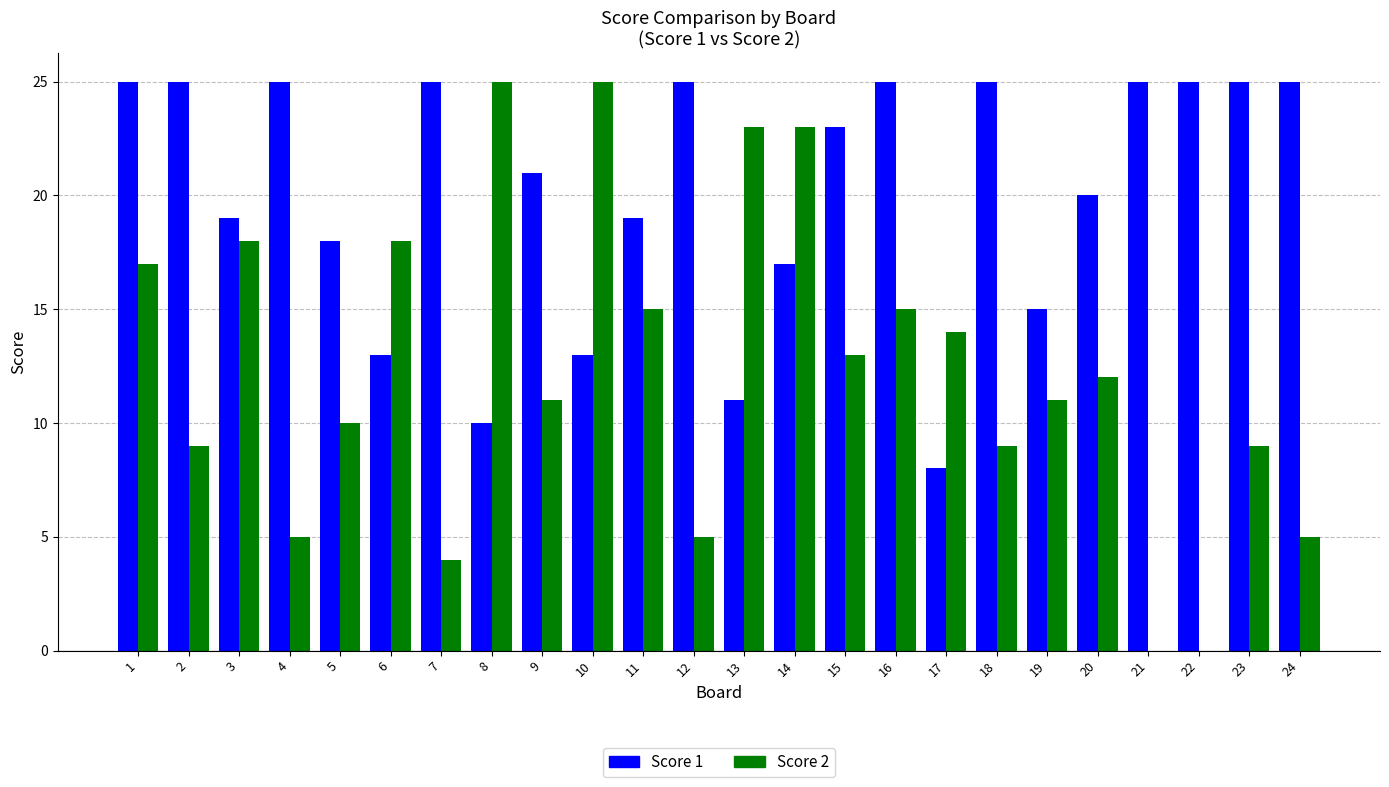

What is the highest value of the Score 2 series?

25